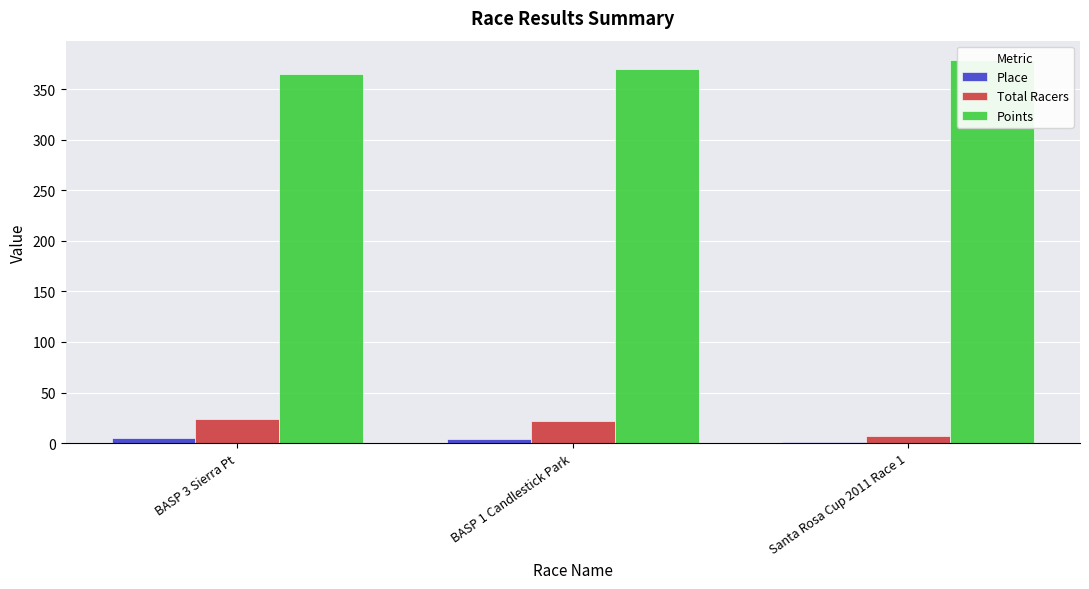

Reading left to right, transcribe all the data shown in this chart.

Place: BASP 3 Sierra Pt=5.0	BASP 1 Candlestick Park=4.0	Santa Rosa Cup 2011 Race 1=1.0
Total Racers: BASP 3 Sierra Pt=24.0	BASP 1 Candlestick Park=22.0	Santa Rosa Cup 2011 Race 1=7.0
Points: BASP 3 Sierra Pt=364.8	BASP 1 Candlestick Park=369.7	Santa Rosa Cup 2011 Race 1=379.1